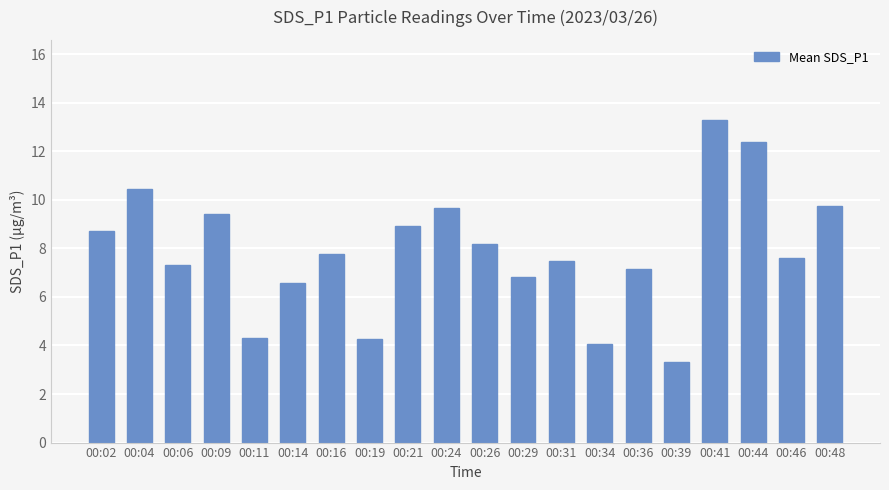

True or false: the data shows 7.5 at 00:31.

True